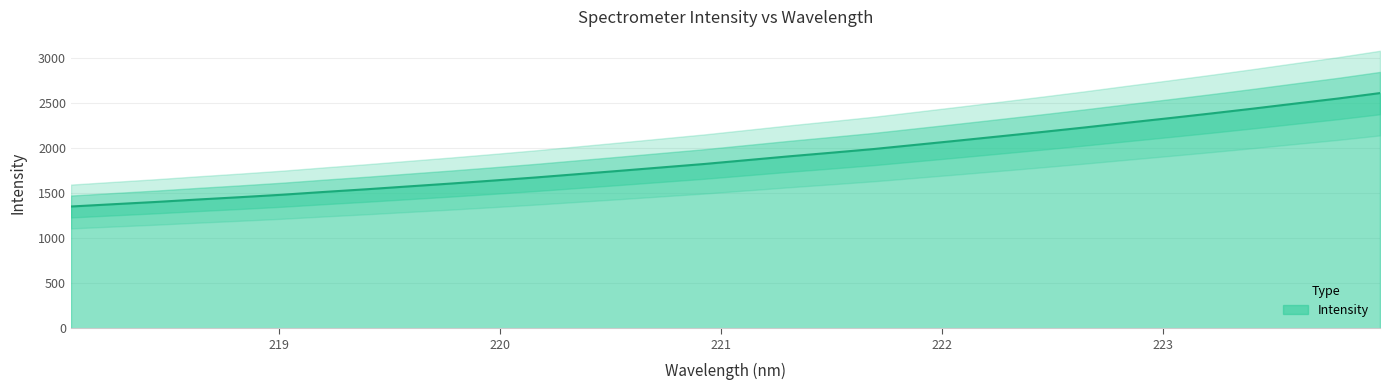

True or false: the data has more than 2 interior local peaks.

False